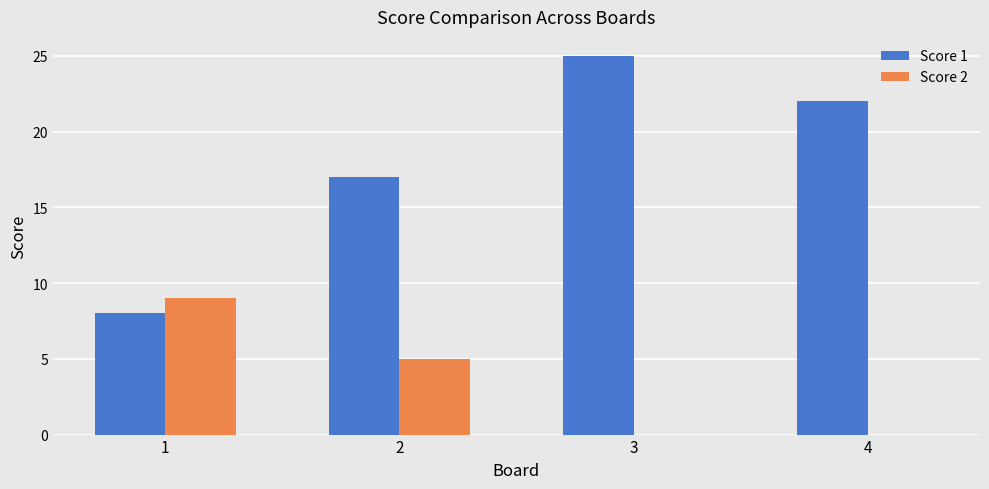

How many categories are shown in the chart?

4